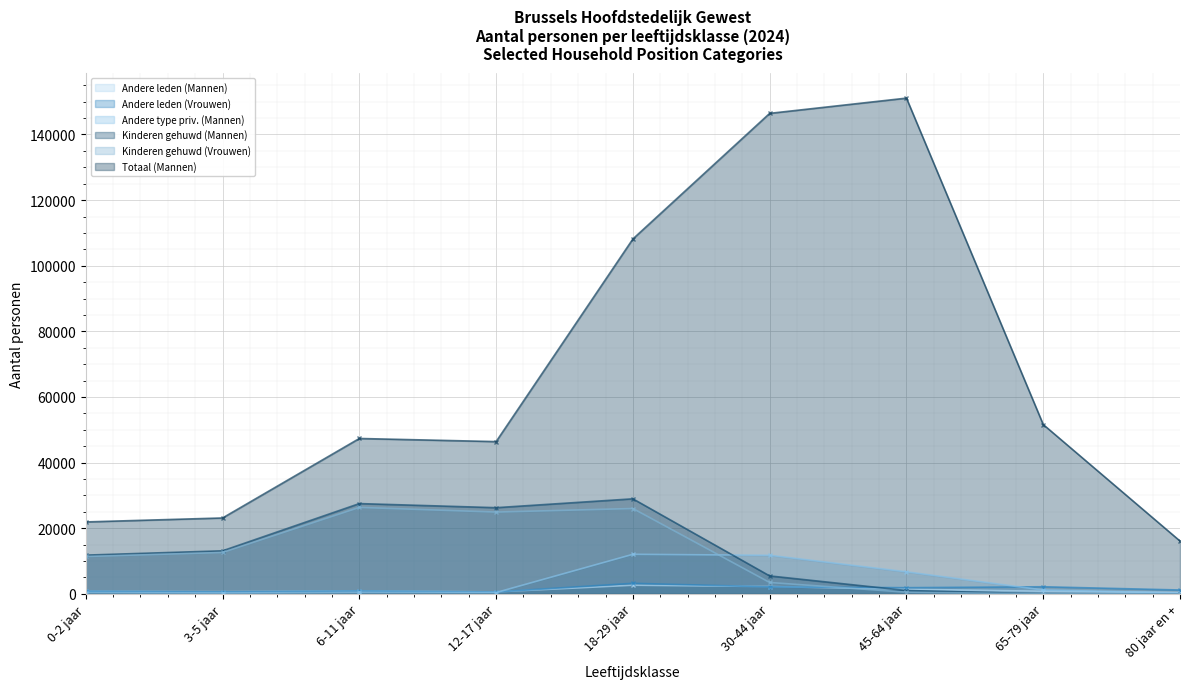

Is it true that Totaal (Mannen) equals 146437 at 30-44 jaar?

True